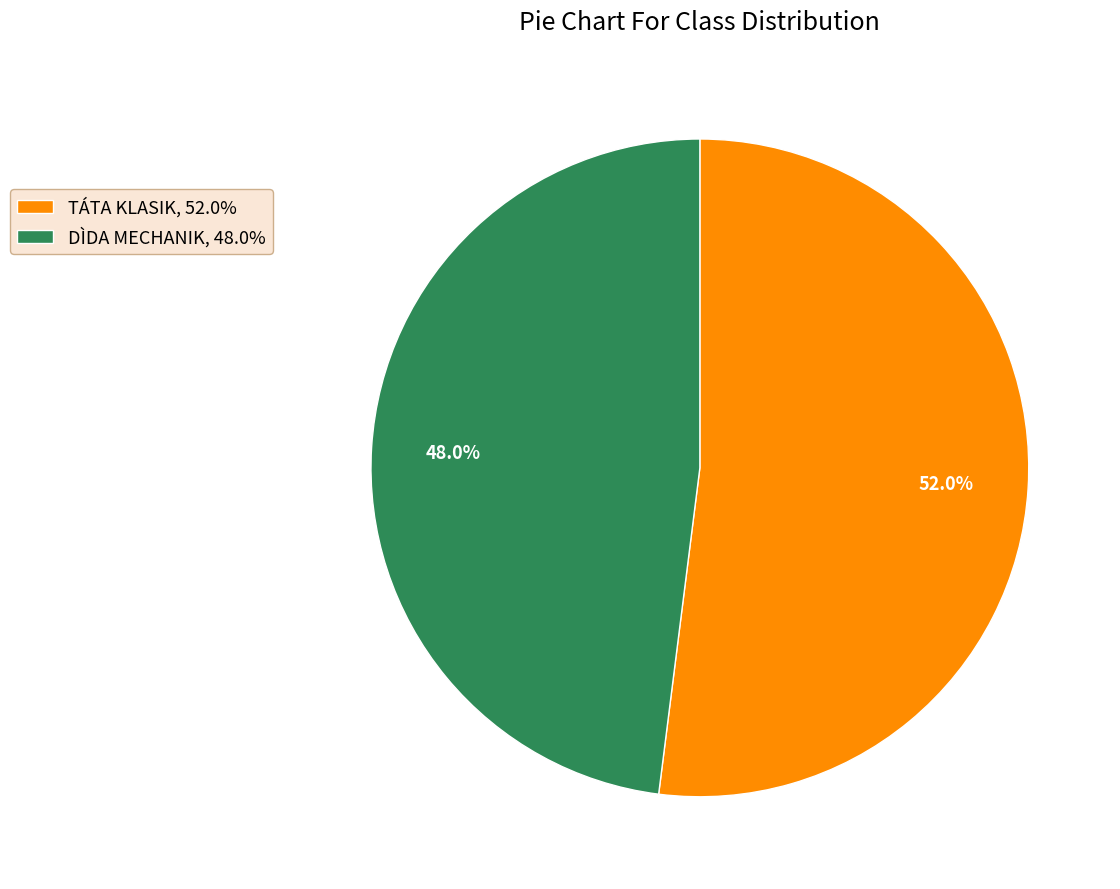

Which has a higher value, TÁTA KLASIK, 52.0% or DÌDA MECHANIK, 48.0%?

TÁTA KLASIK, 52.0%